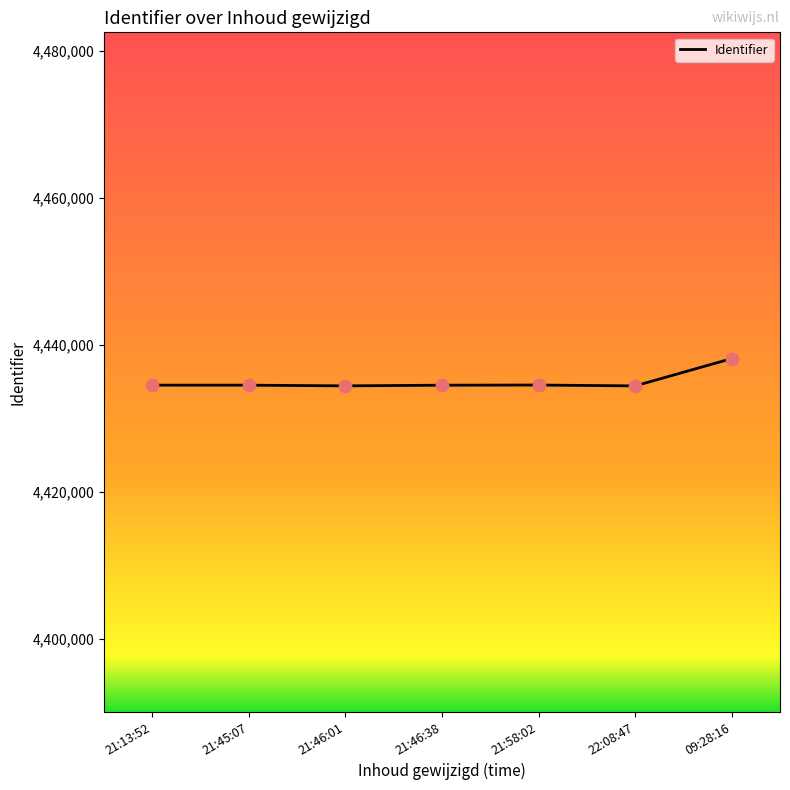

Which has a higher value, 21:46:01 or 09:28:16?

09:28:16